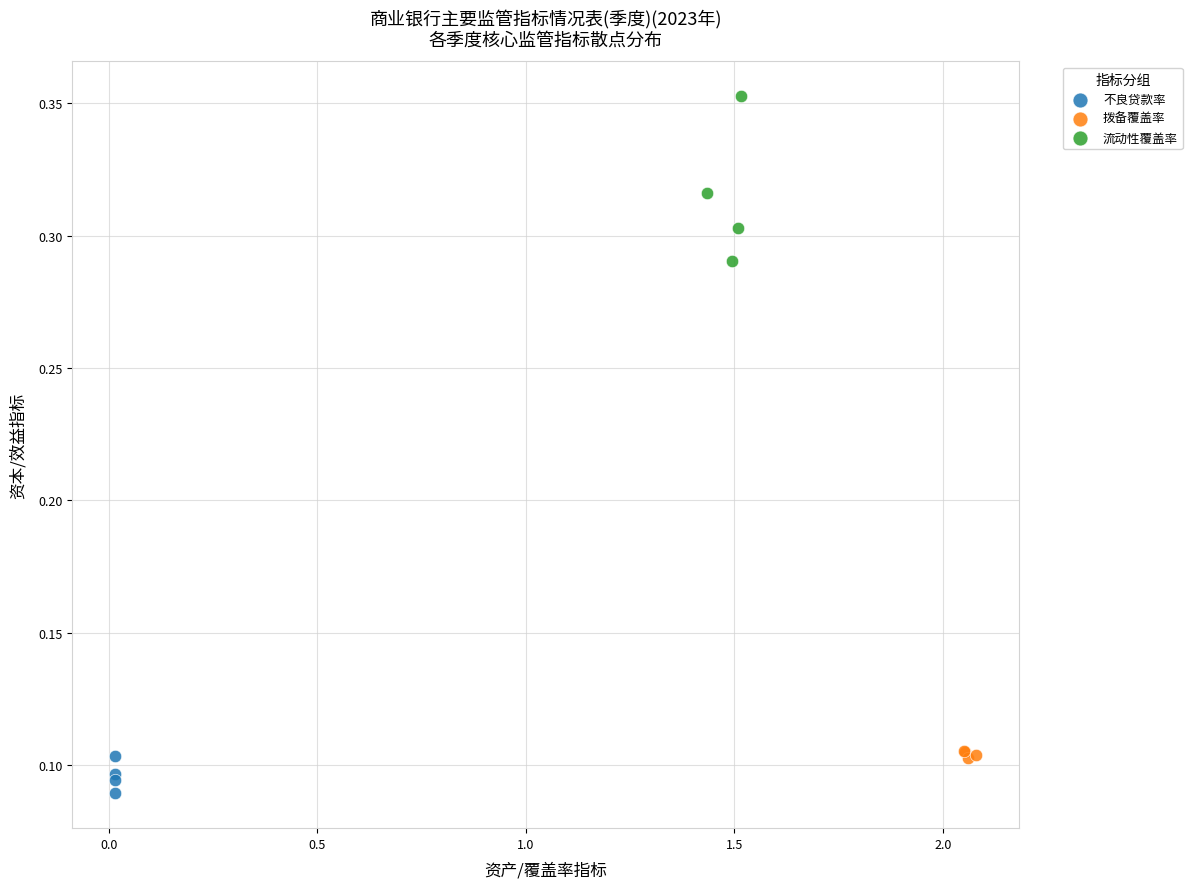

What are all the series names shown in the legend?

不良贷款率, 拨备覆盖率, 流动性覆盖率